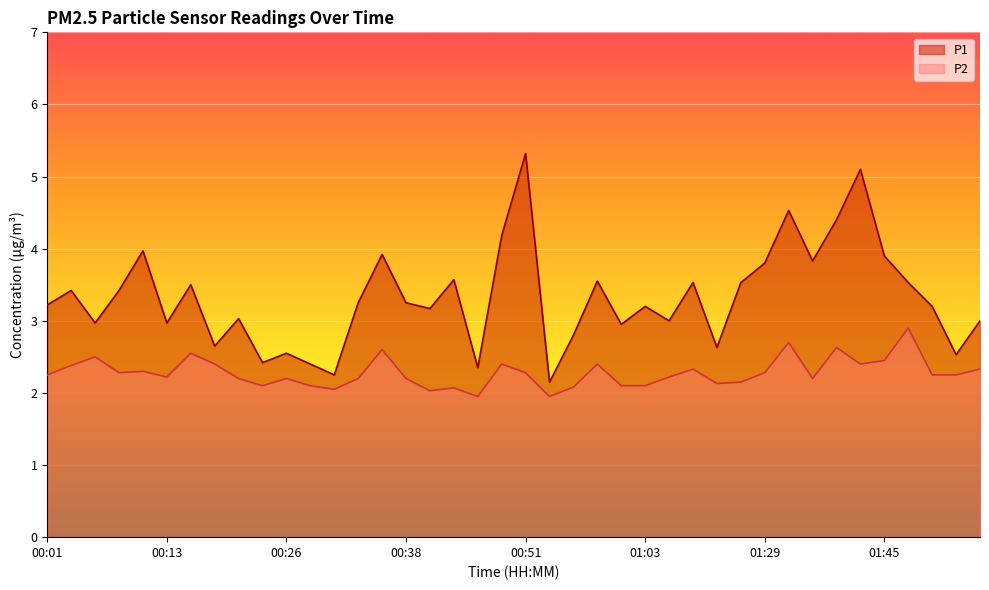

At how many categories does at least one series exceed 4?

5